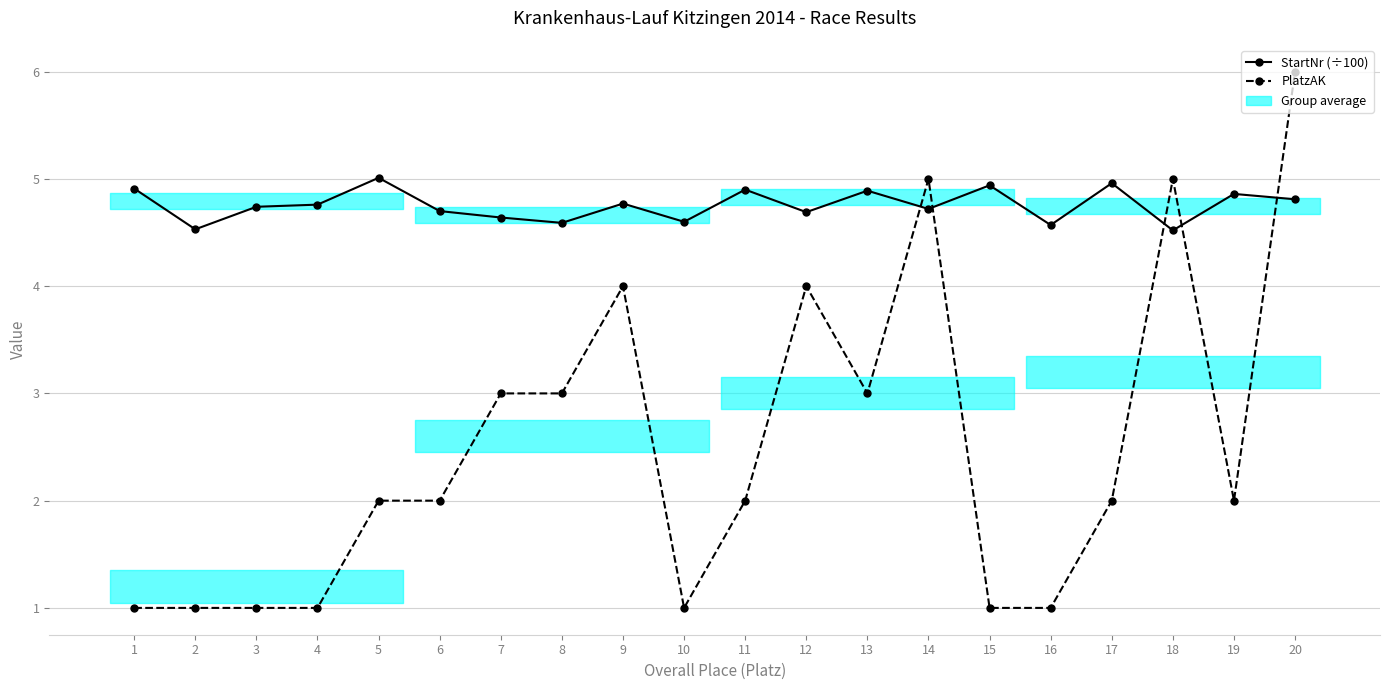

At which category is the sum across all series the highest?

20